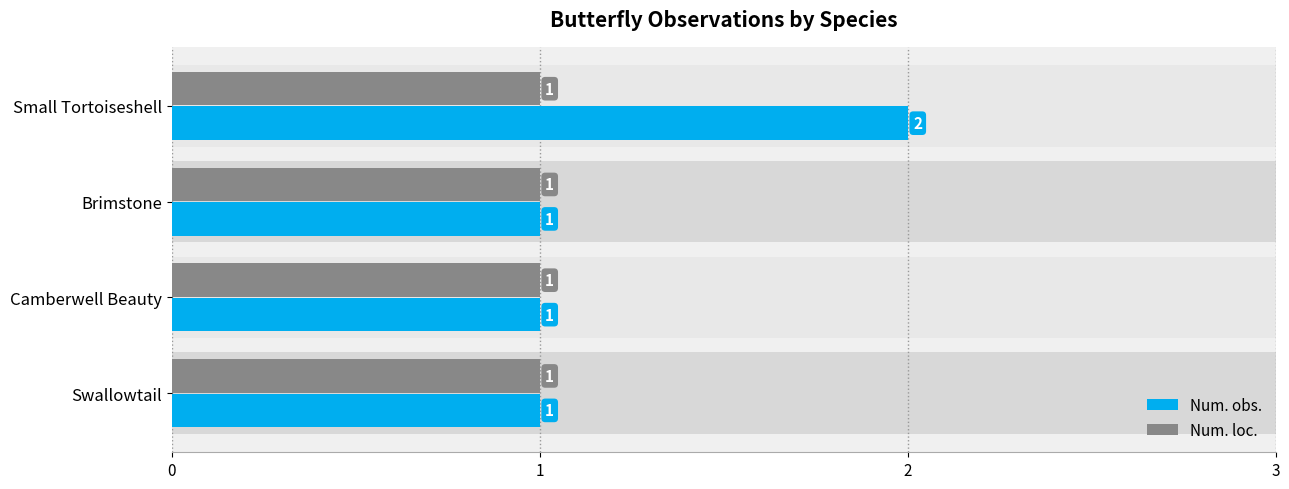

What is the value of the Num. obs. bar at the 4th from the left?

1.0